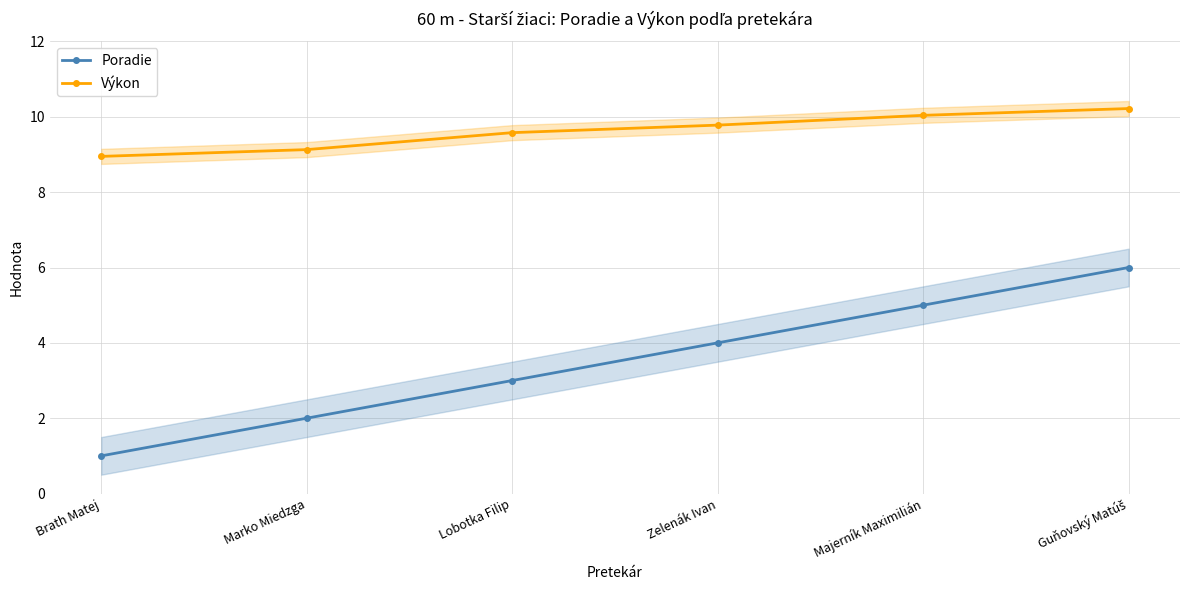

Reading left to right, transcribe all the data shown in this chart.

Poradie: 1.0	2.0	3.0	4.0	5.0	6.0
Výkon: 8.9	9.1	9.6	9.8	10.0	10.2